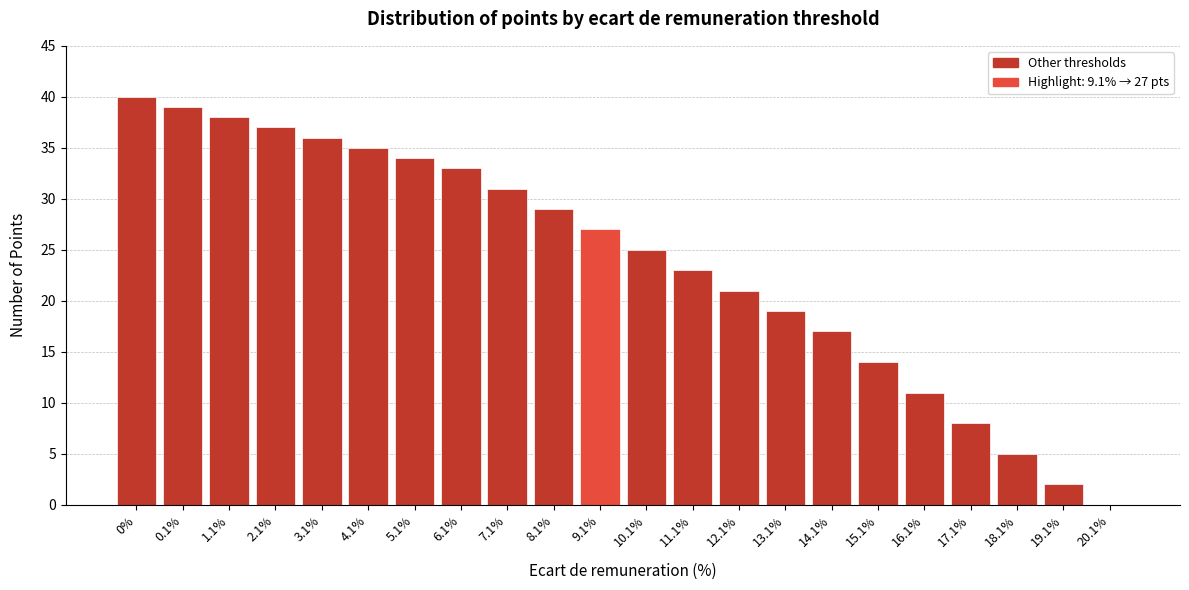

Reading left to right, list all the values displayed in this chart.

0%=40	0.1%=39	1.1%=38	2.1%=37	3.1%=36	4.1%=35	5.1%=34	6.1%=33	7.1%=31	8.1%=29	9.1%=27	10.1%=25	11.1%=23	12.1%=21	13.1%=19	14.1%=17	15.1%=14	16.1%=11	17.1%=8	18.1%=5	19.1%=2	20.1%=0